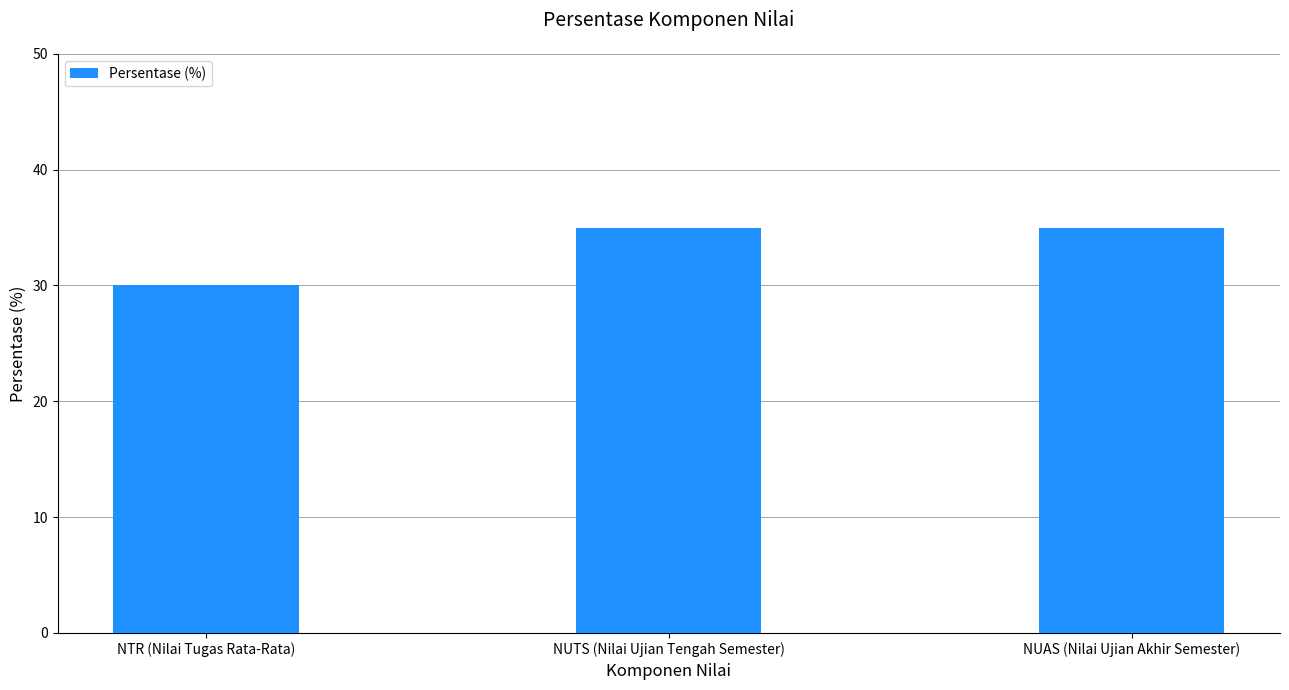

Reading right to left, transcribe all the data shown in this chart.

NUAS (Nilai Ujian Akhir Semester)=35	NUTS (Nilai Ujian Tengah Semester)=35	NTR (Nilai Tugas Rata-Rata)=30